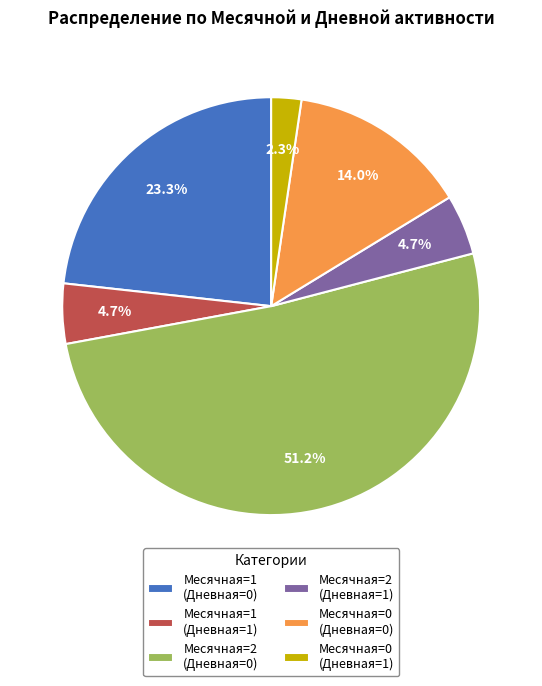

Which has a higher value, Месячная=2 (Дневная=1) or Месячная=2 (Дневная=0)?

Месячная=2 (Дневная=0)